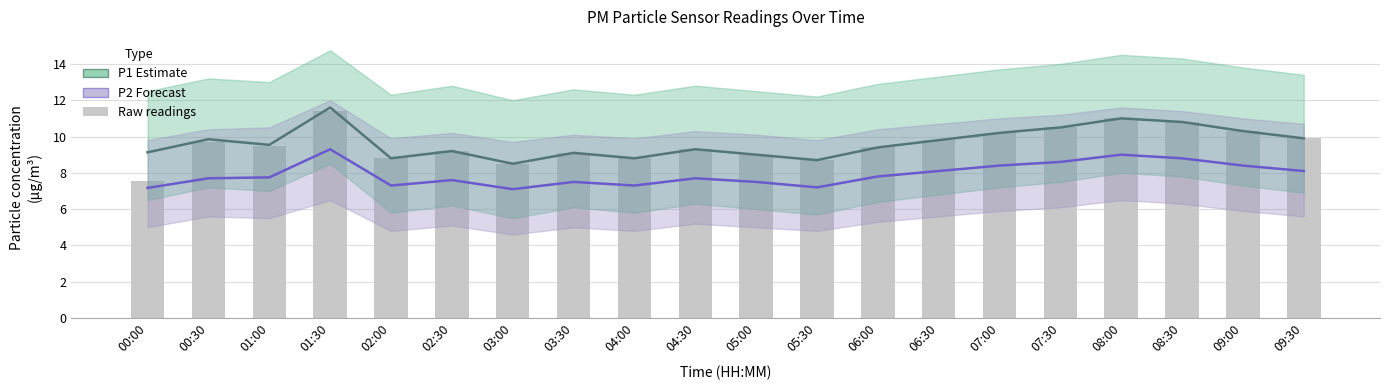

How many groups of bars are there?

20